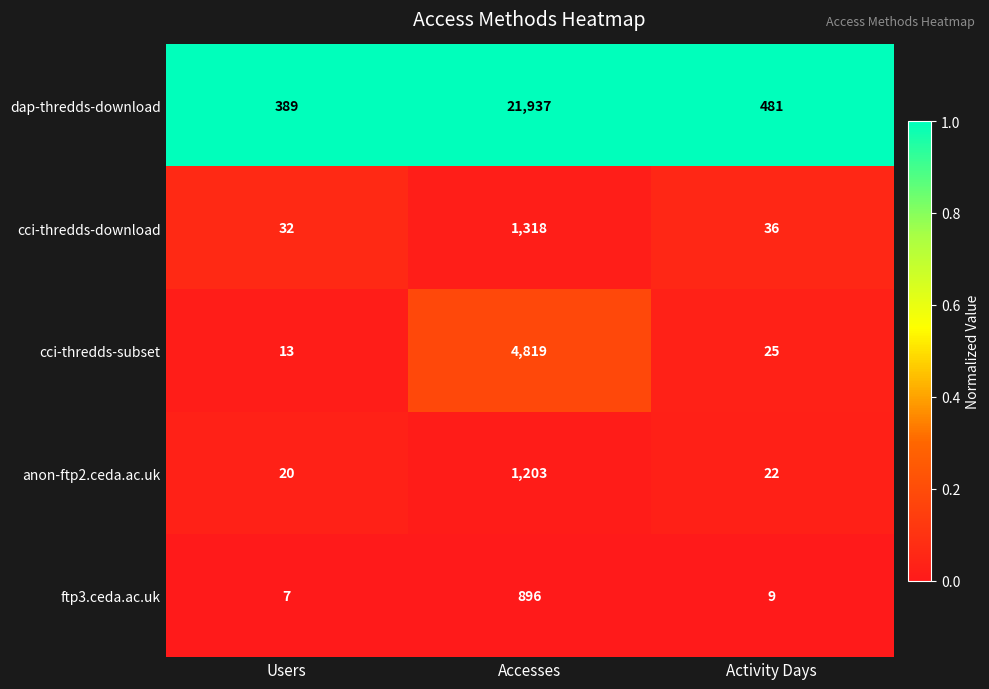

The ftp3.ceda.ac.uk series shows 15 at Activity Days. True or false?

False